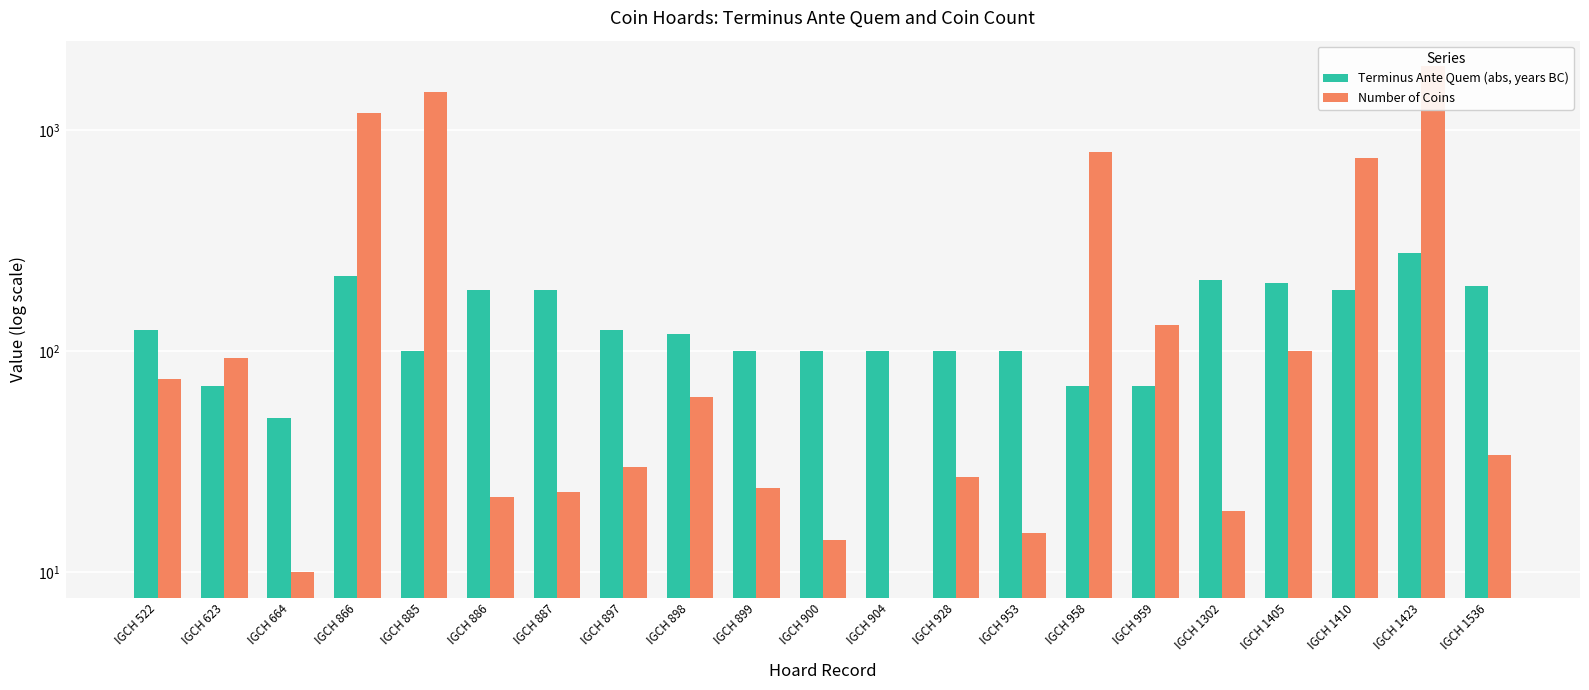

How many bars are there in each group?

2